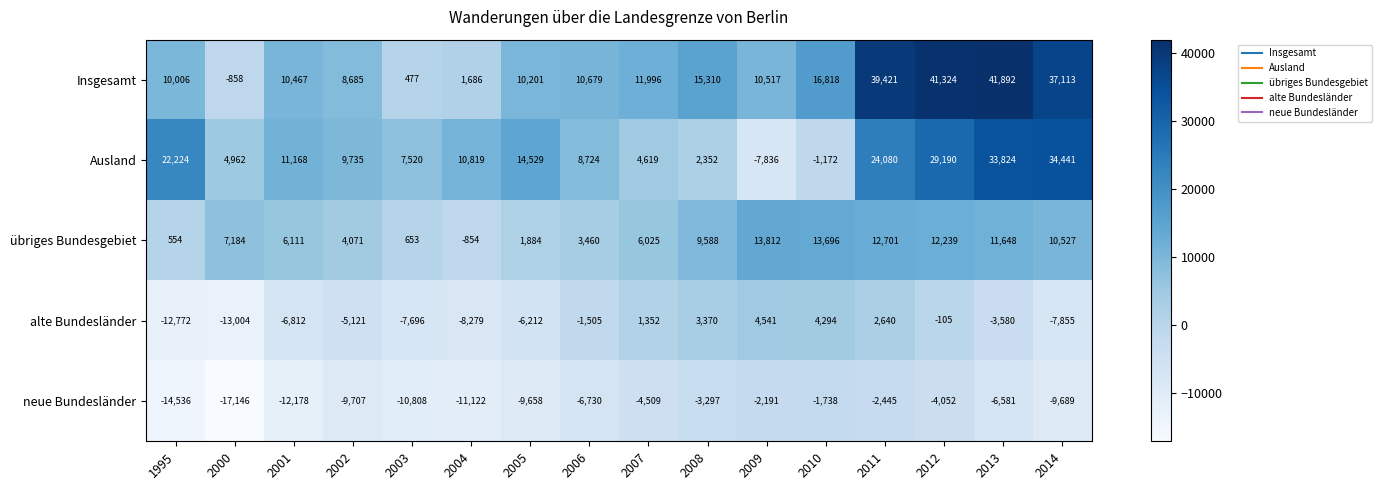

List the labels in order of Ausland value, smallest first.

2009, 2010, 2008, 2007, 2000, 2003, 2006, 2002, 2004, 2001, 2005, 1995, 2011, 2012, 2013, 2014